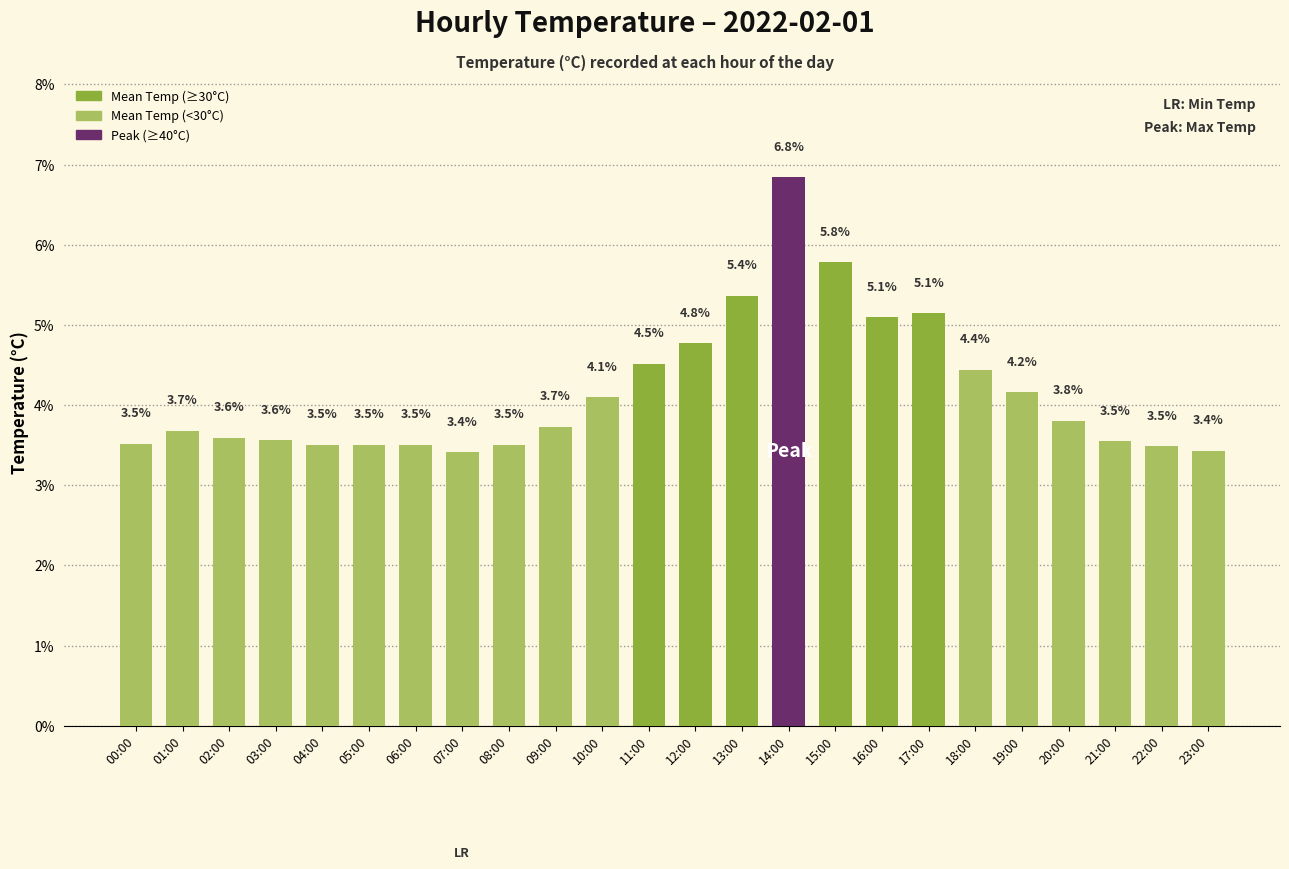

How many bars are there in total?

24